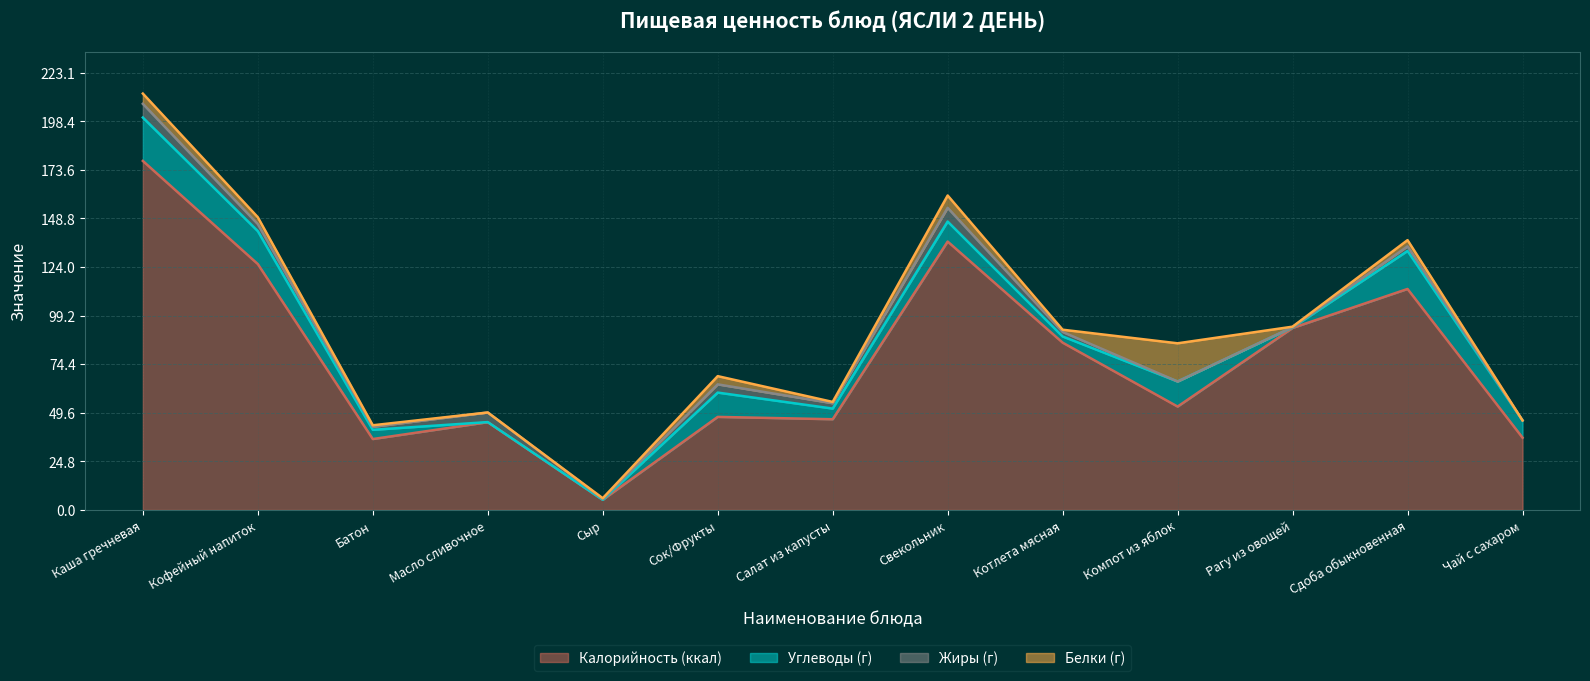

How many lines are shown in the chart?

4